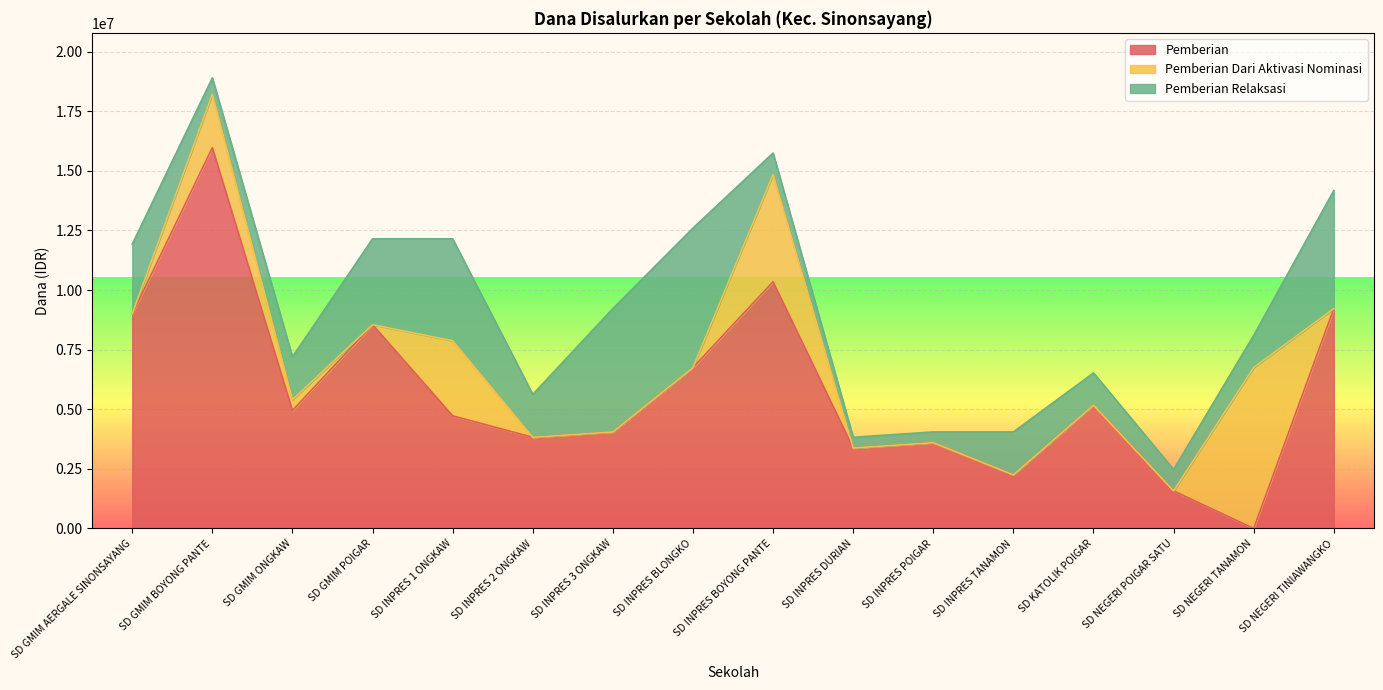

Which series ends up on top after the final intersection of Pemberian Dari Aktivasi Nominasi and Pemberian Relaksasi?

Pemberian Relaksasi